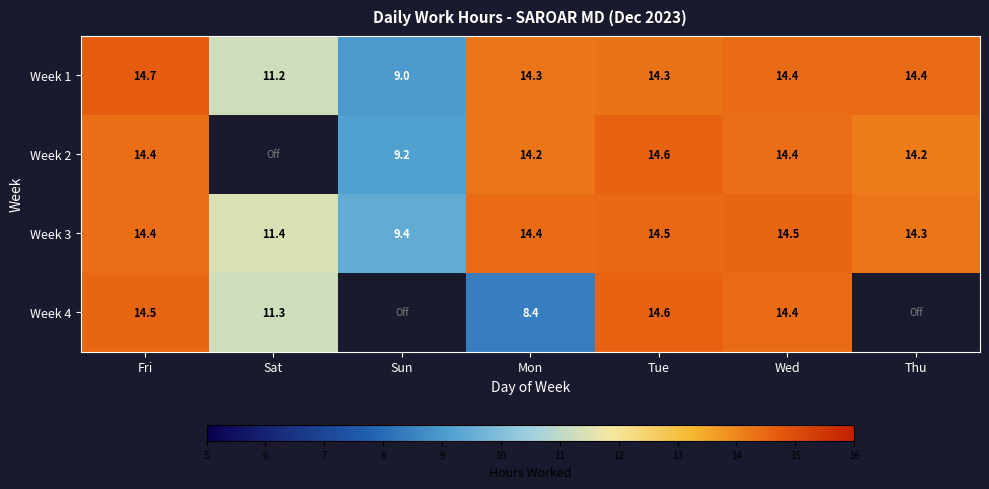

What is the sum of the Week 2 values at Wed and Fri?

28.8